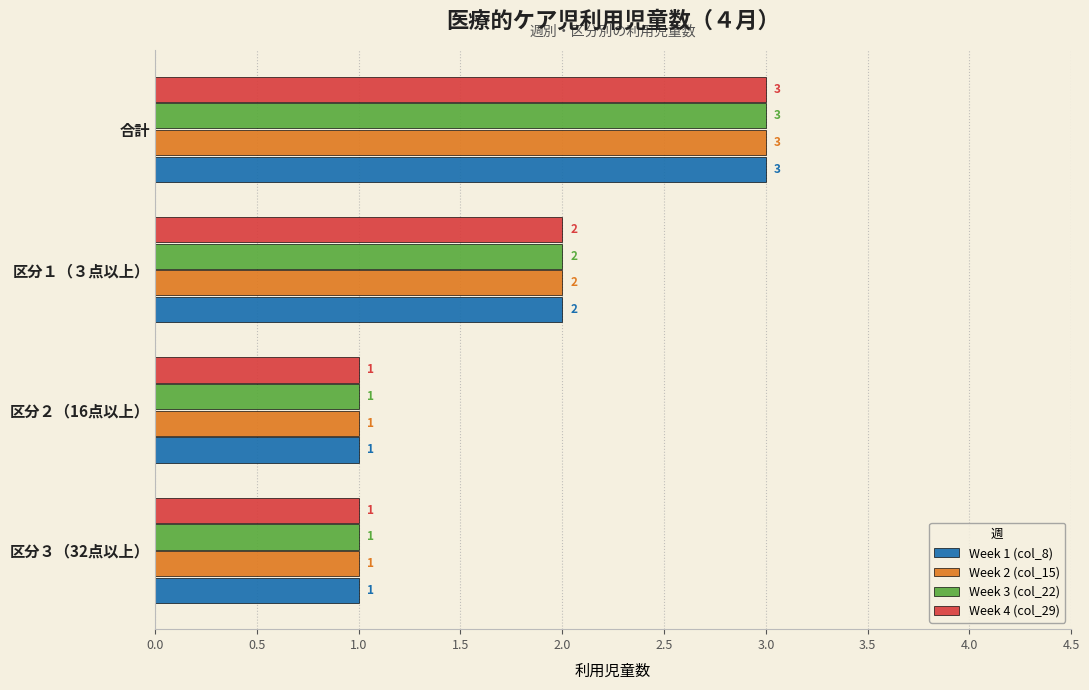

Where is Week 4 (col_29) nearest to the value 2?

区分１（３点以上）